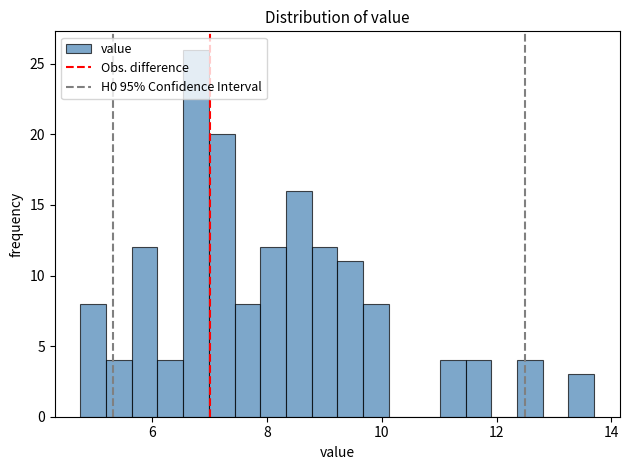

Read against the x-axis, roughly where is the centre of the tallest bar?

6.8